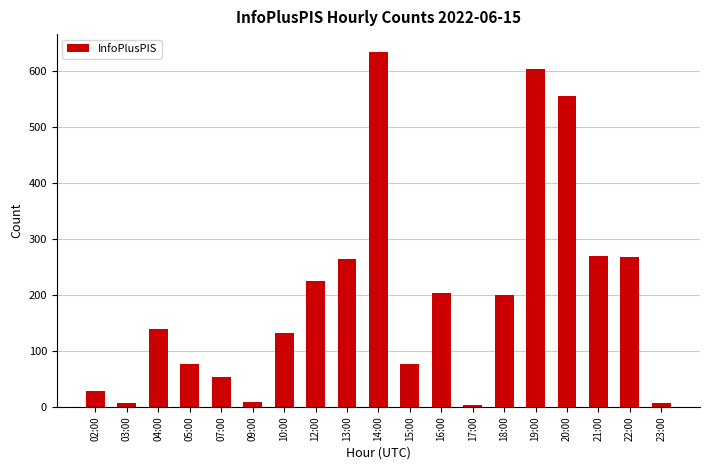

What is the change in value from 04:00 to 05:00?

-63